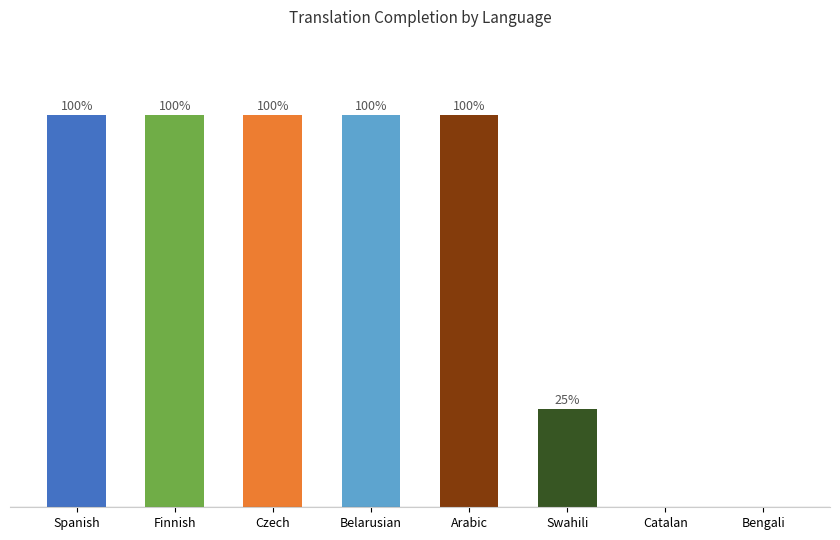

Which has a higher value, Swahili or Catalan?

Swahili